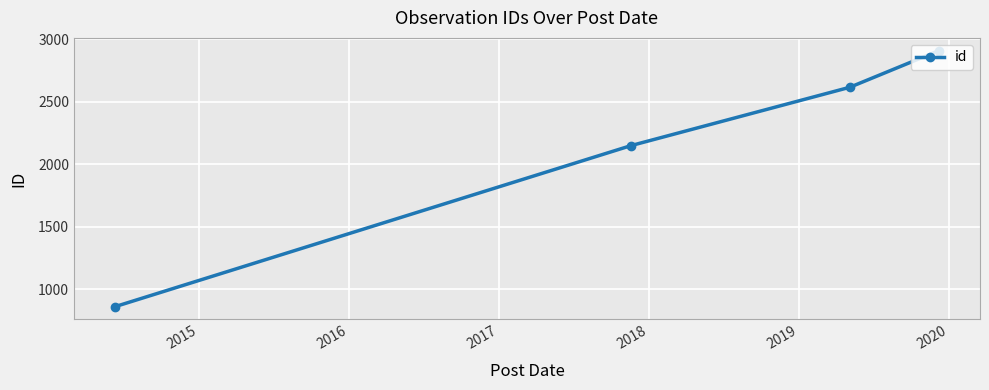

What is the difference between the maximum and minimum values?

2048